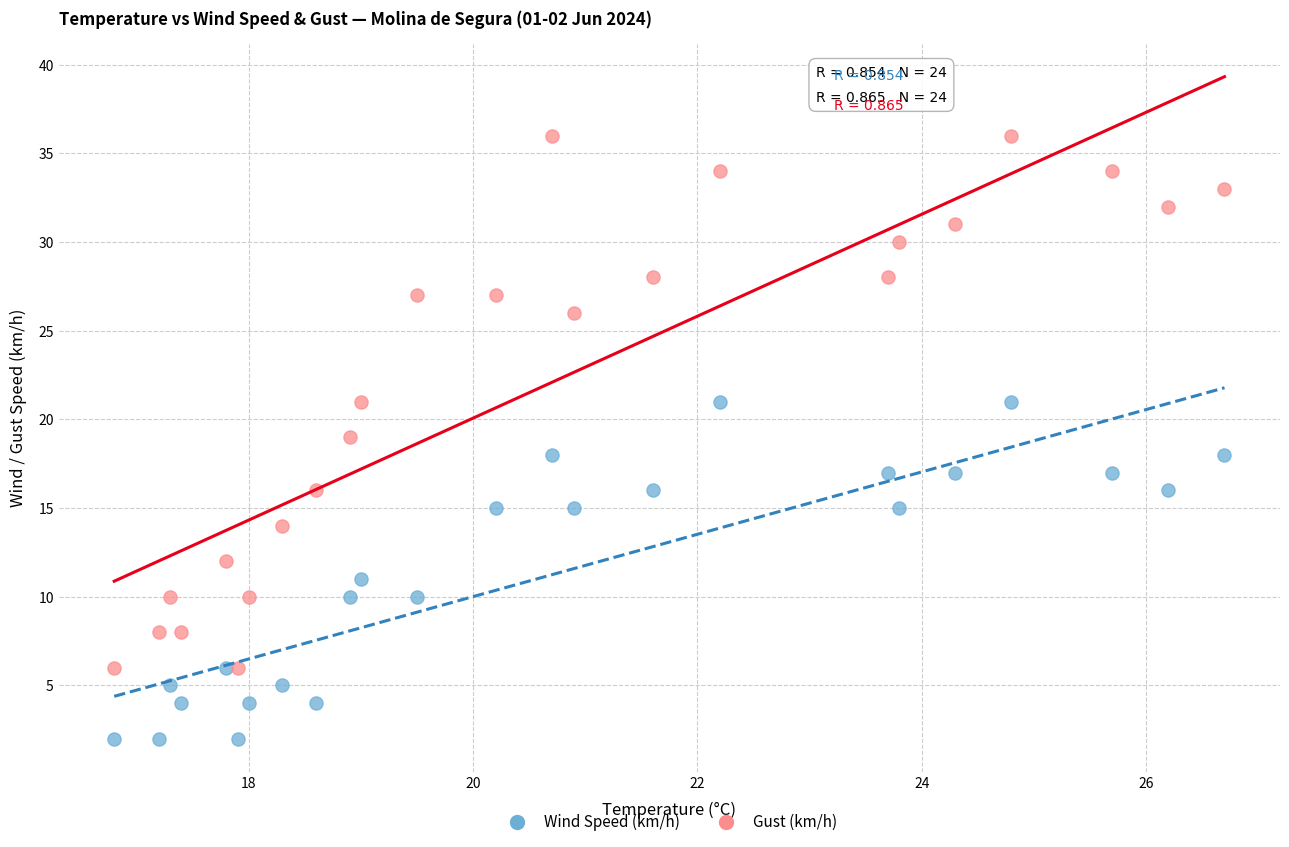

Which series reaches the maximum Y coordinate?

Gust (km/h)